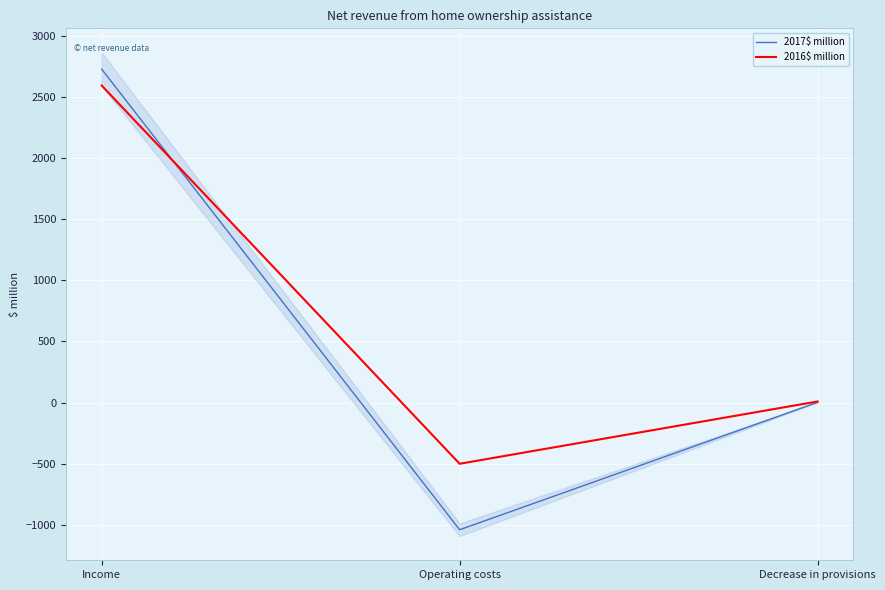

Rank the series at Decrease in provisions from lowest to highest value.

2017$ million, 2016$ million